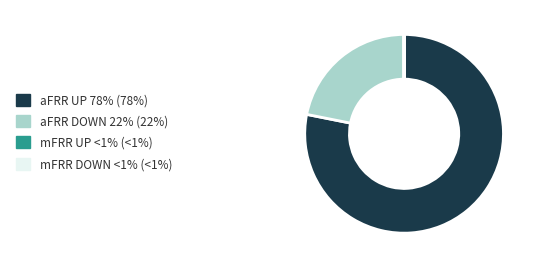

Which slice is the largest?

aFRR UP